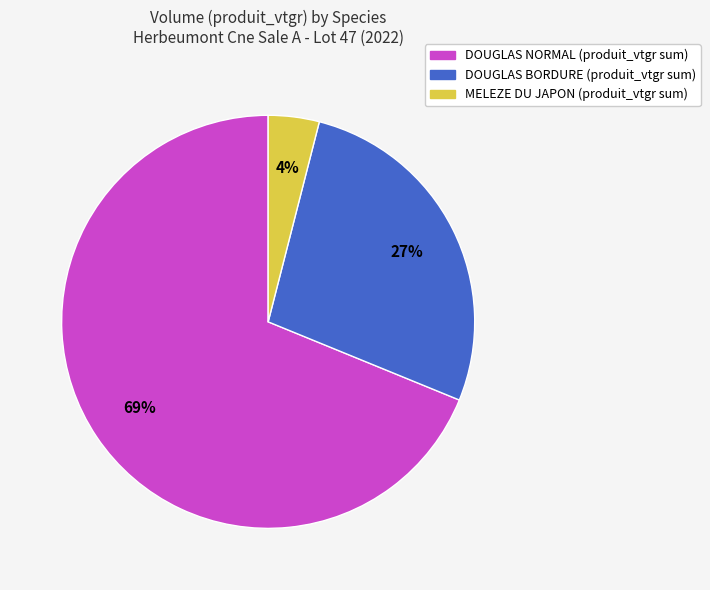

To the nearest percent, what is the difference between the largest and smallest slice percentages?

65%